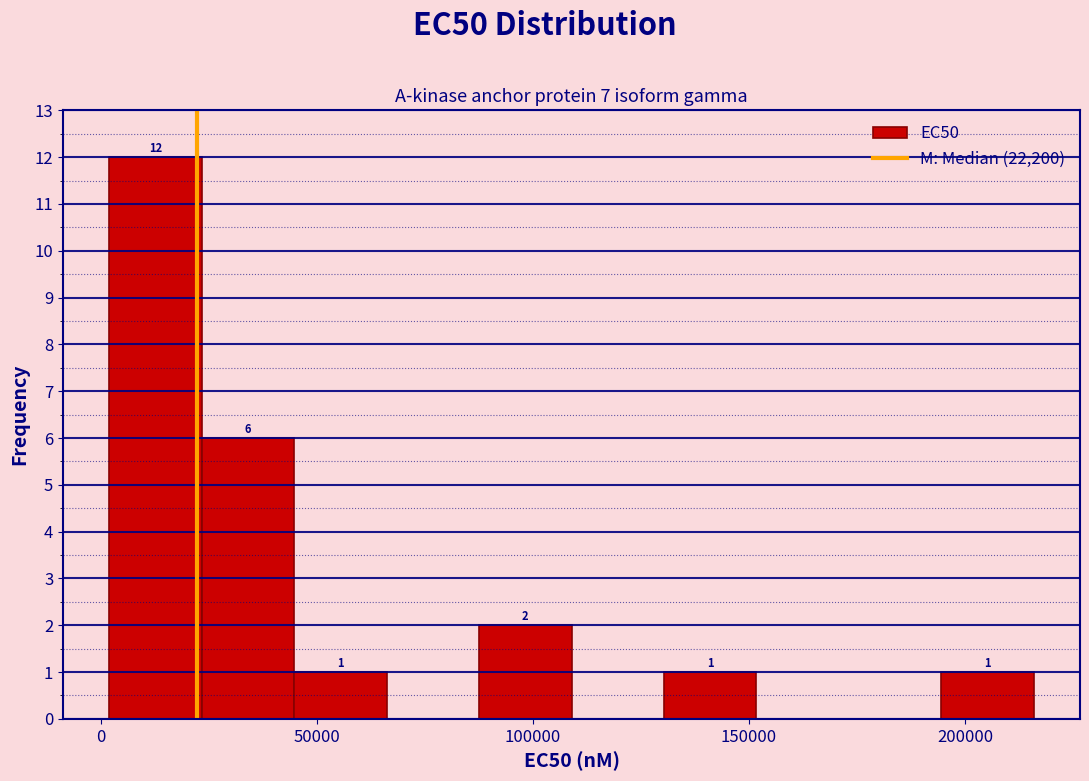

Over which range of the x-axis is the bar tallest?

0 to 25000